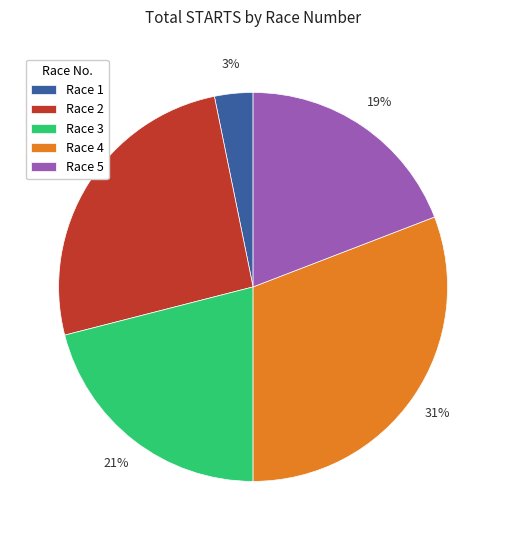

What is the smallest slice in the pie chart?

Race 1